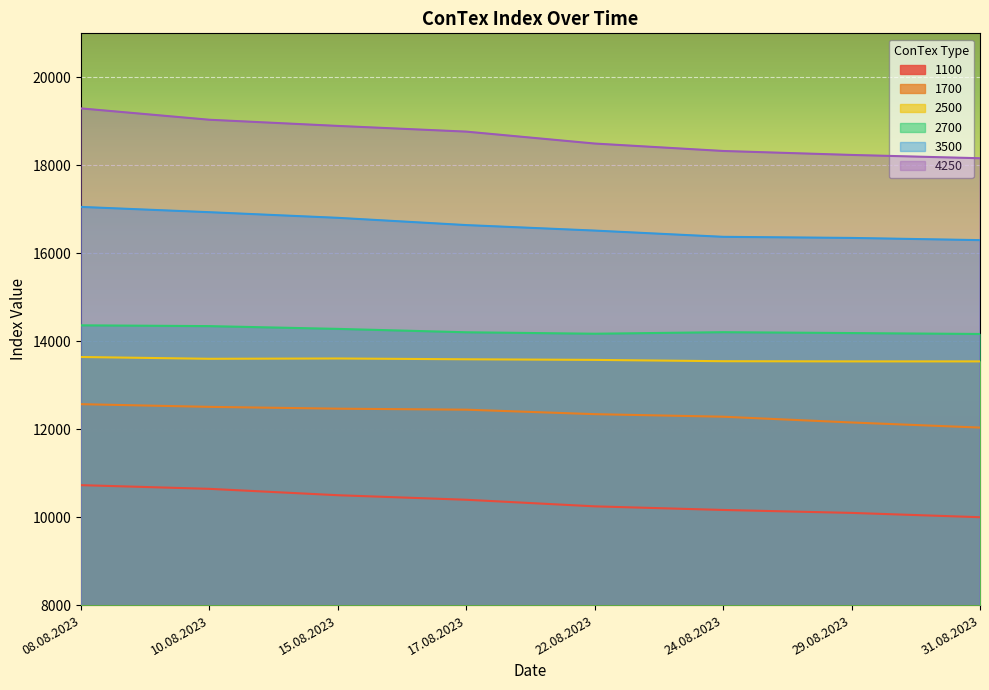

Where does the 2500 series first go above 13589?

08.08.2023